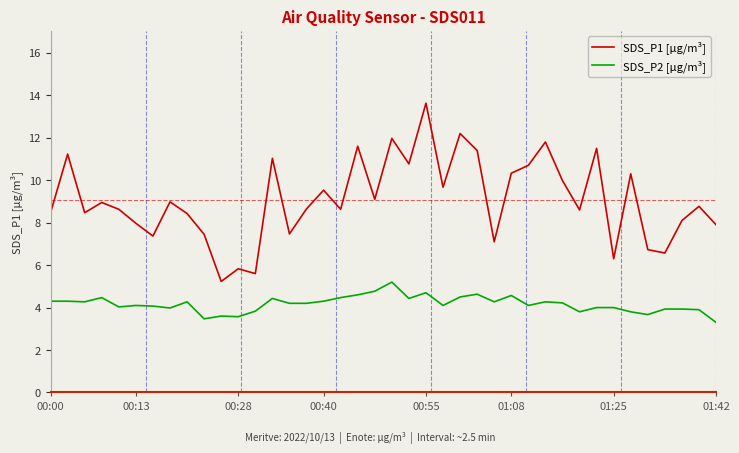

Which series has the largest total across all categories?

SDS_P1 [µg/m³]